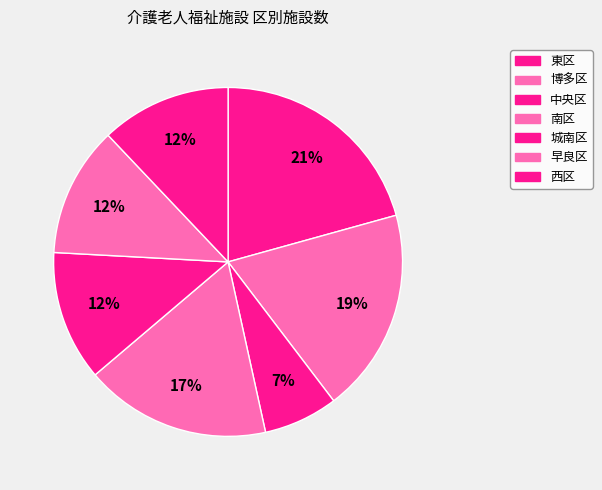

The 中央区 slice represents 1% of the pie. True or false?

False